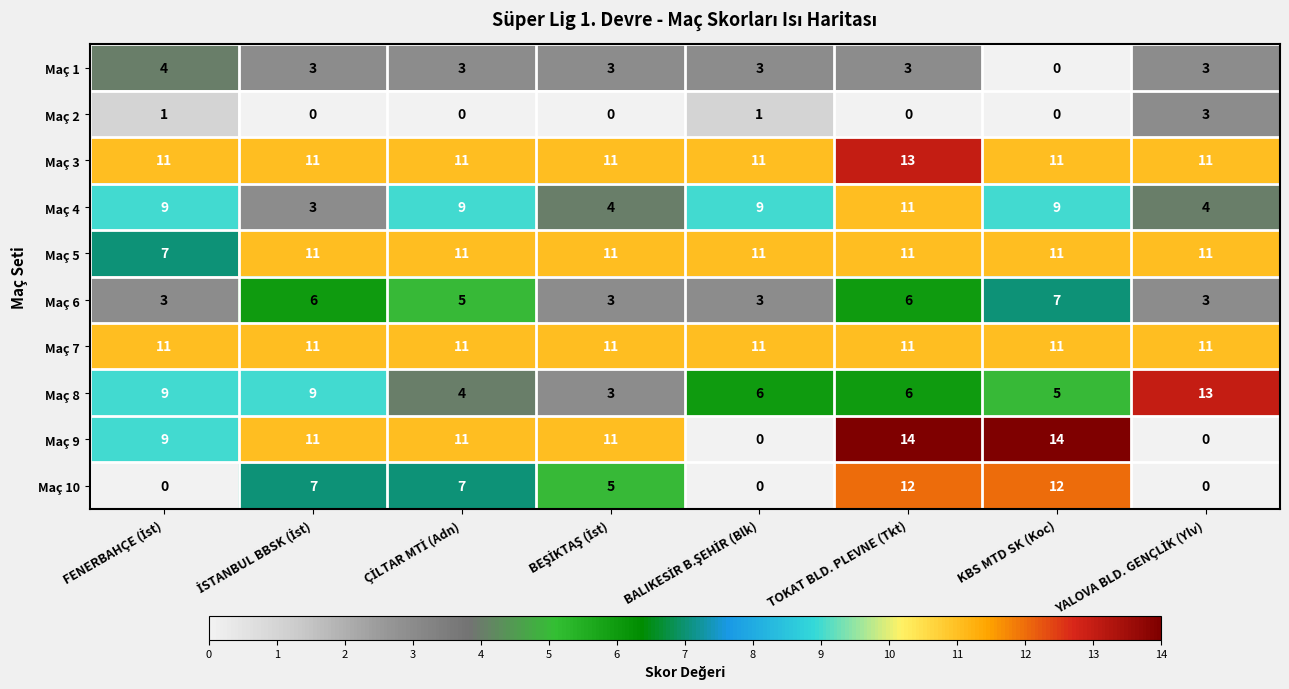

What is the difference between the maximum and second lowest values in the Maç 8 series?

9